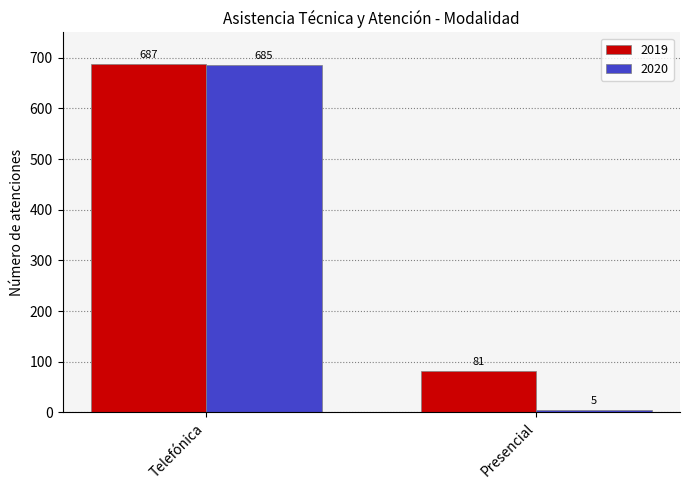

How many bars are there in each group?

2